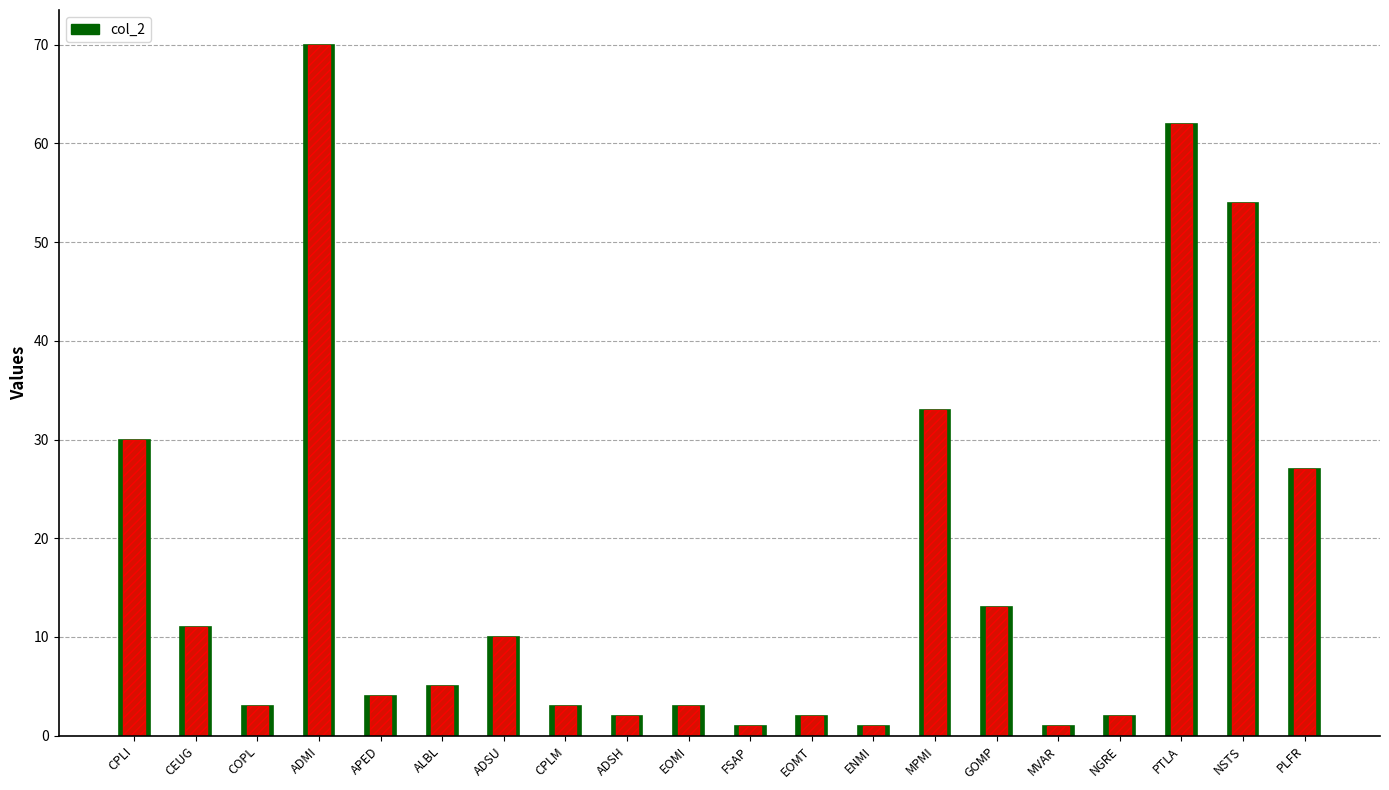

What is the sum of all values?

337